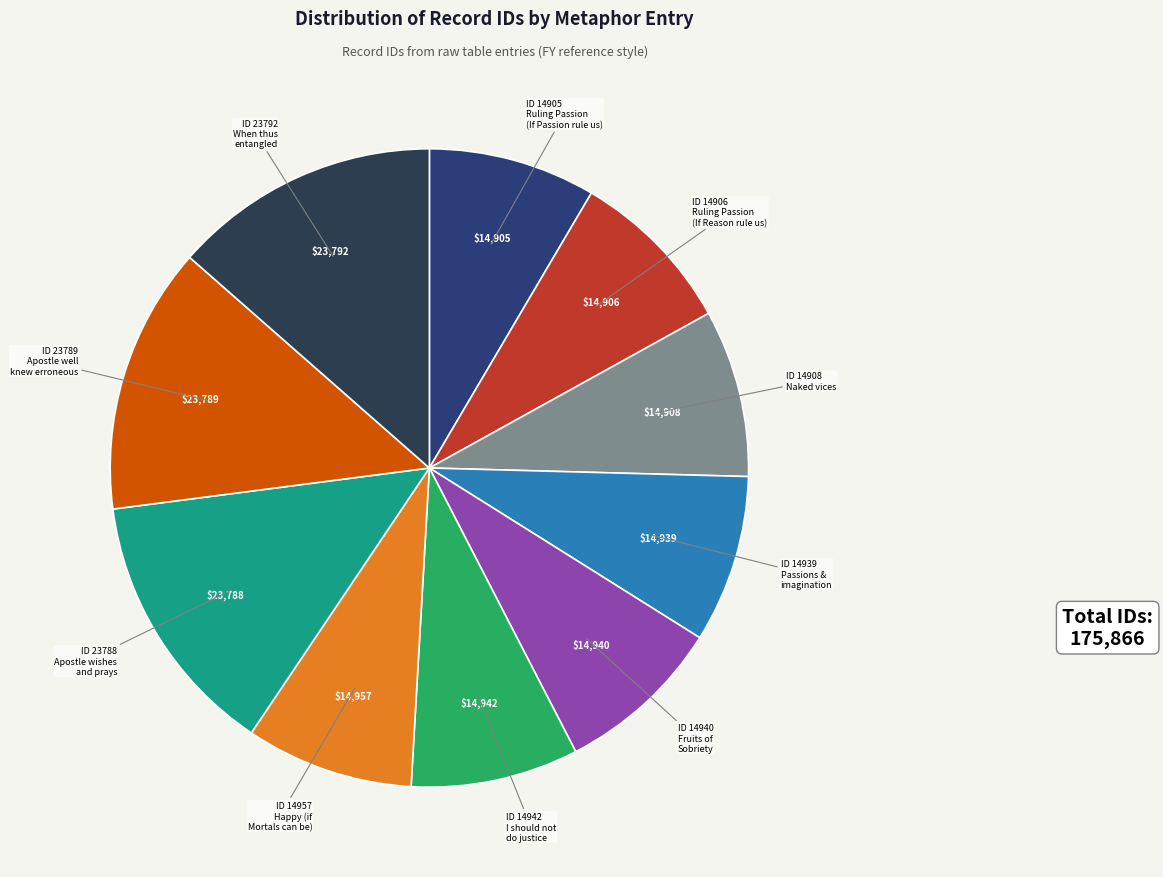

Is there any slice that represents more than half of the pie?

No